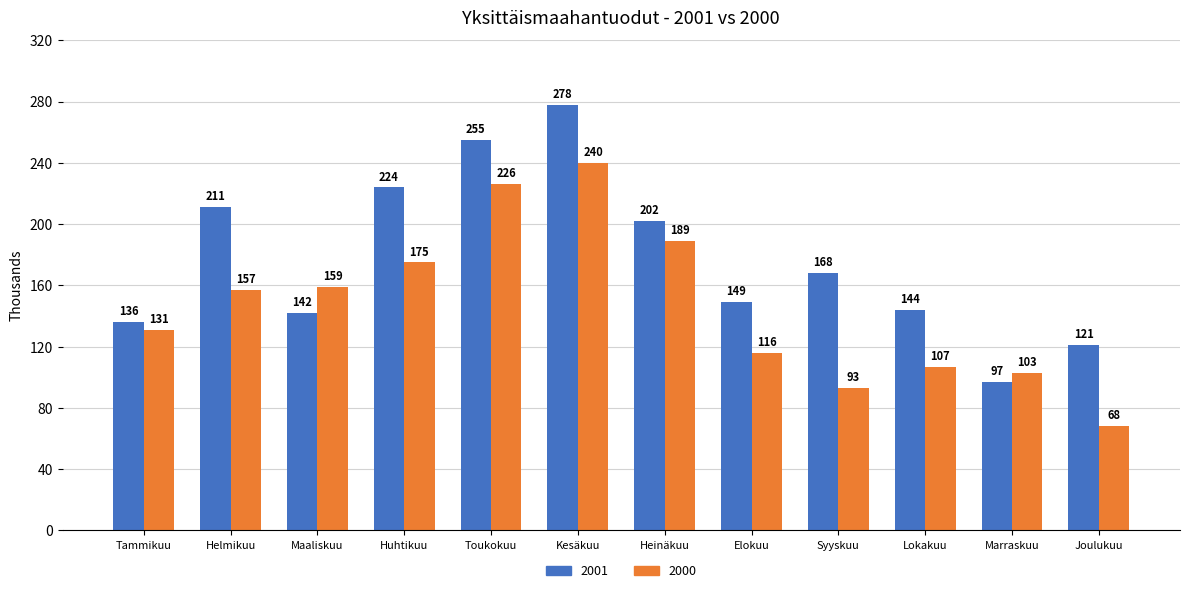

Count the number of data series in this chart.

2